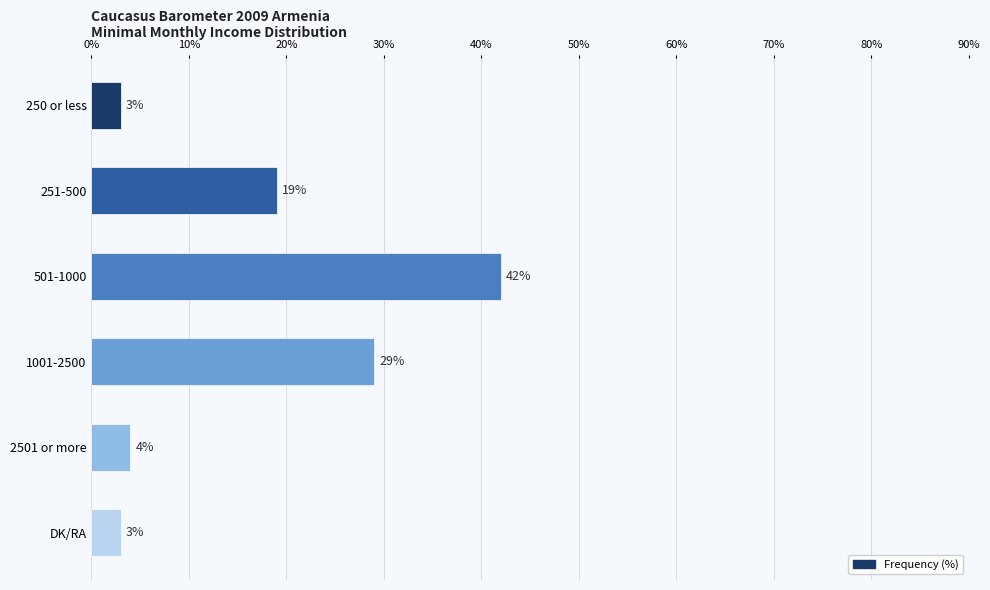

What is the average value?

17